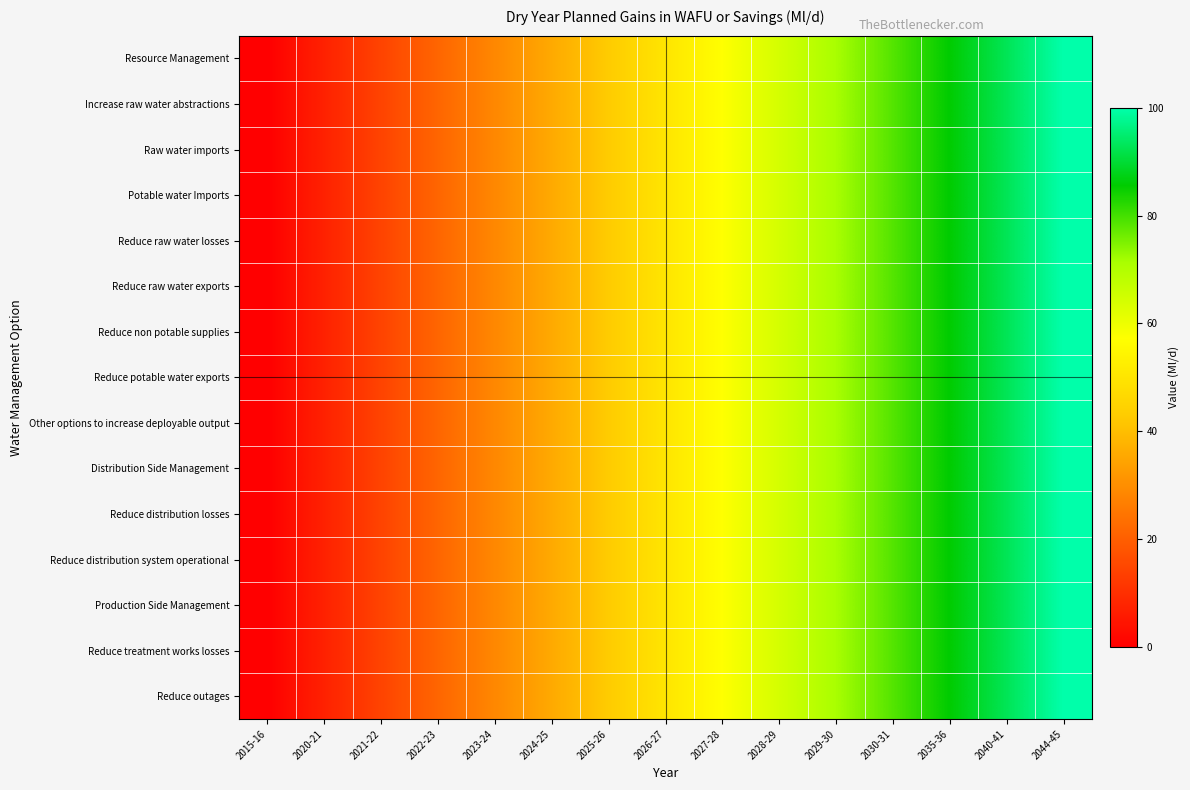

At how many categories does at least one series exceed 30?

10